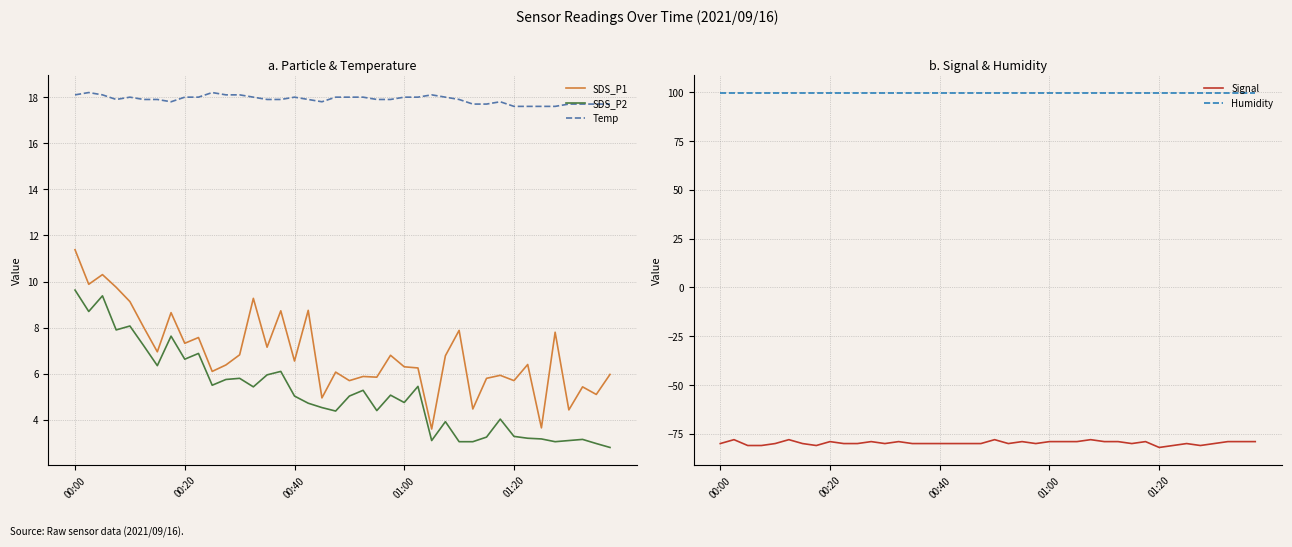

Count the number of data series in this chart.

5